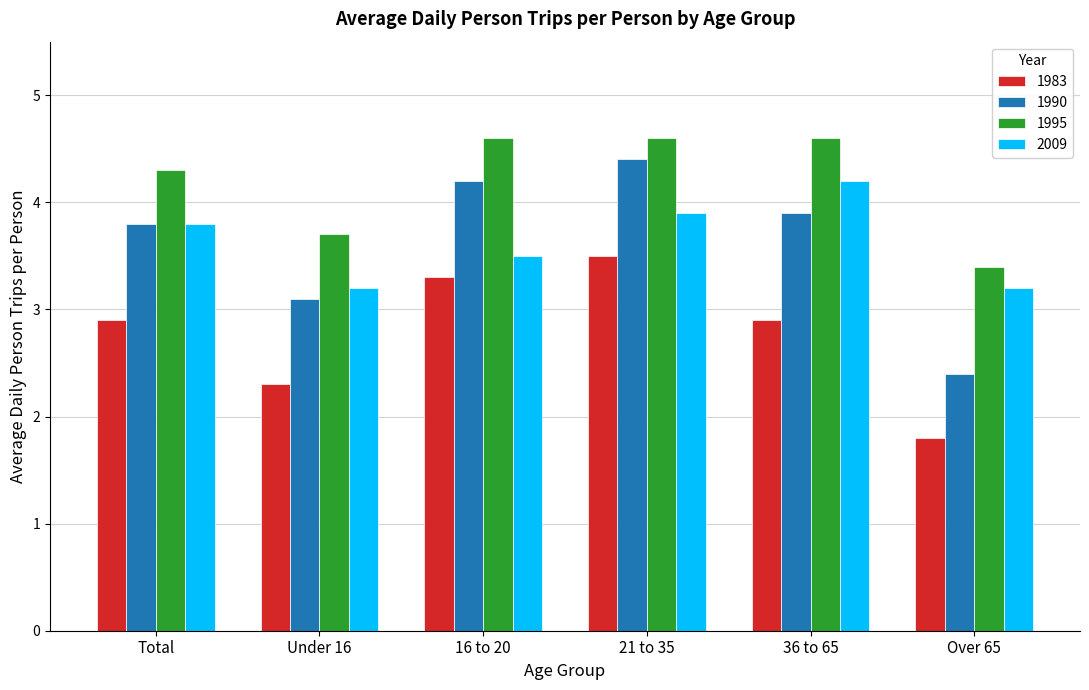

Where does the 1995 series first go above 4?

Total